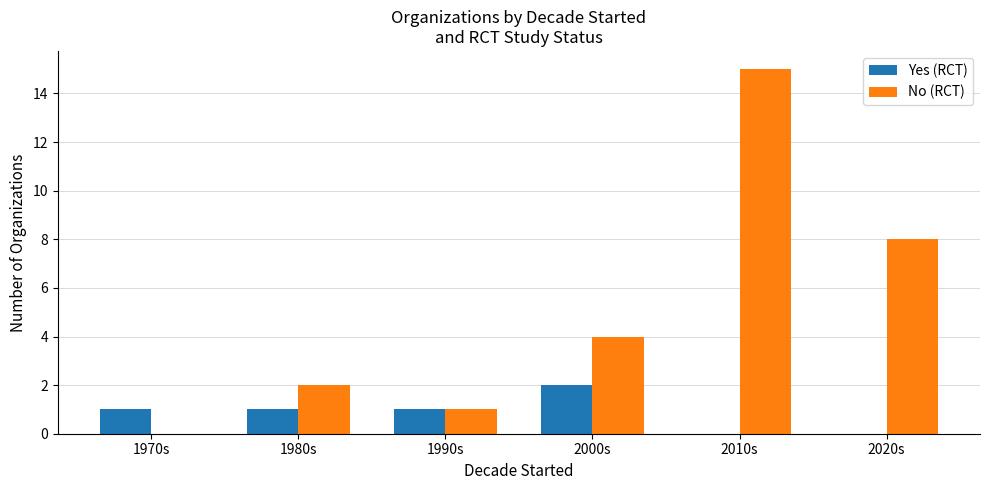

Read the Yes (RCT) value at 2000s.

2